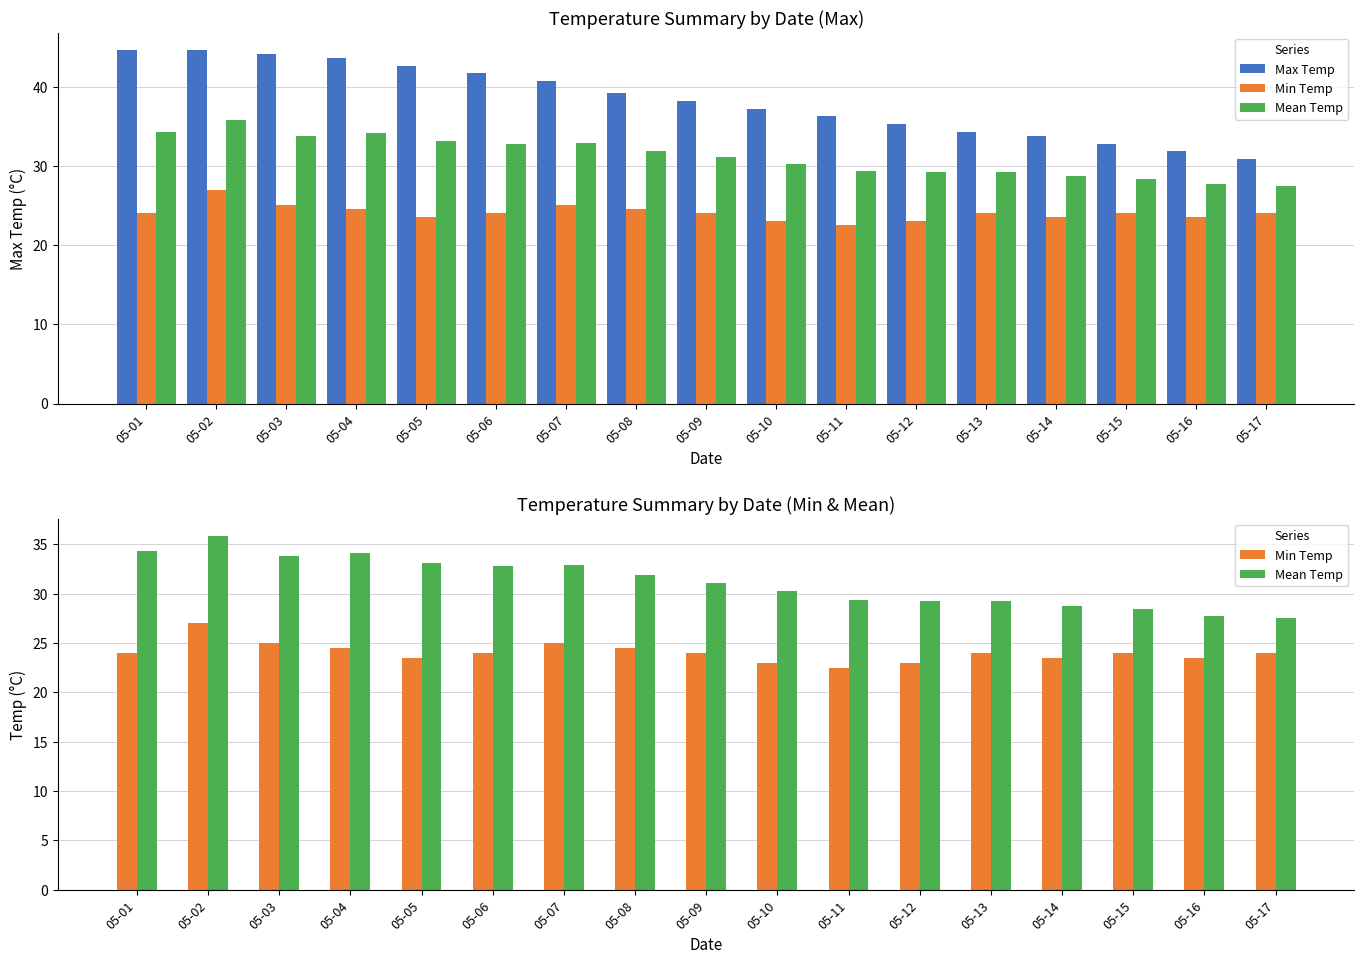

At which label does Min Temp first exceed 24?

05-02